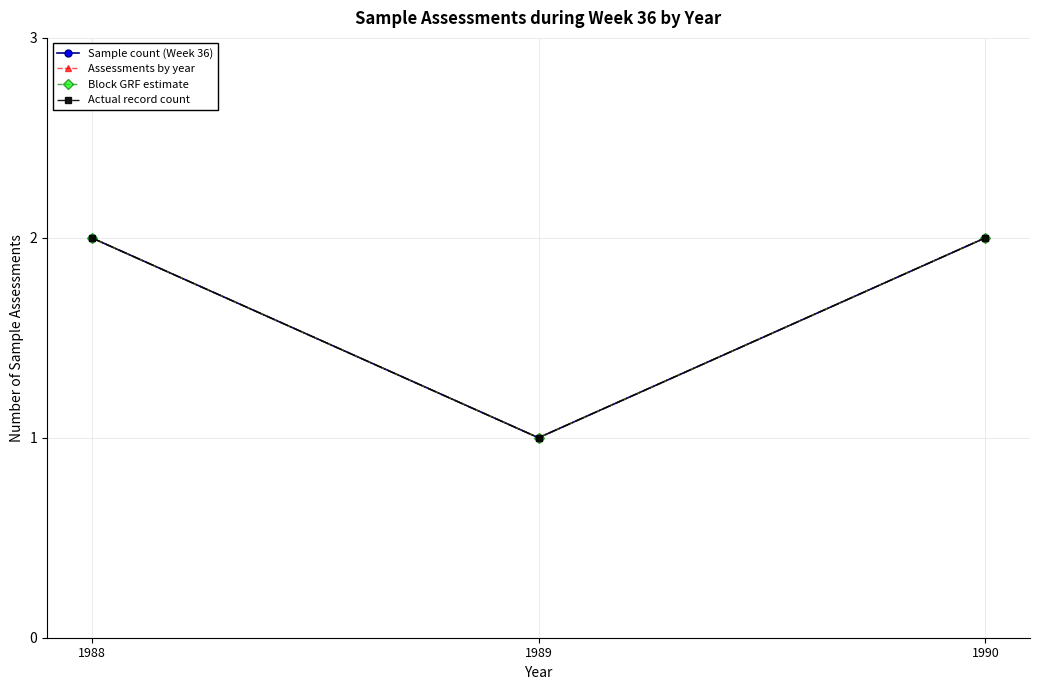

Does the chart have visible grid lines?

Yes